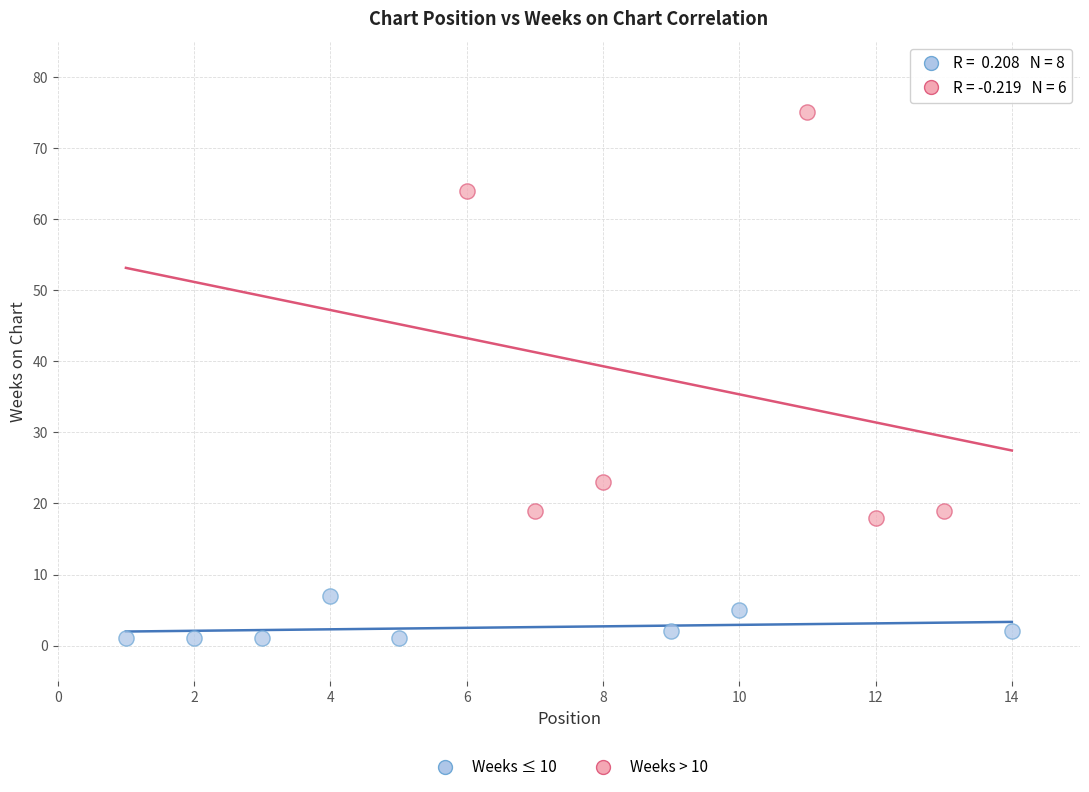

Which series reaches the maximum Y coordinate?

Weeks > 10